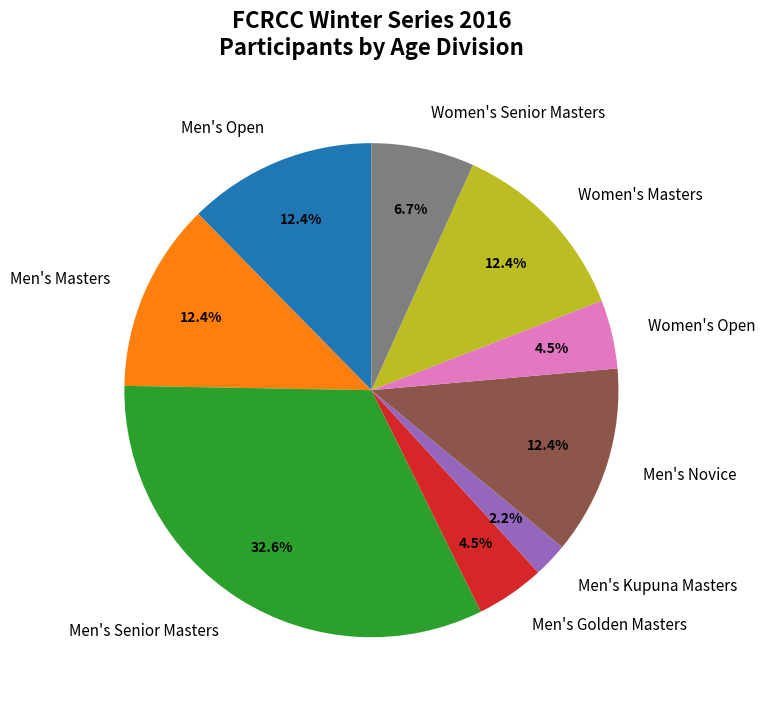

To the nearest percent, what is the difference between the Men's Kupuna Masters and Men's Senior Masters slice percentages?

30%